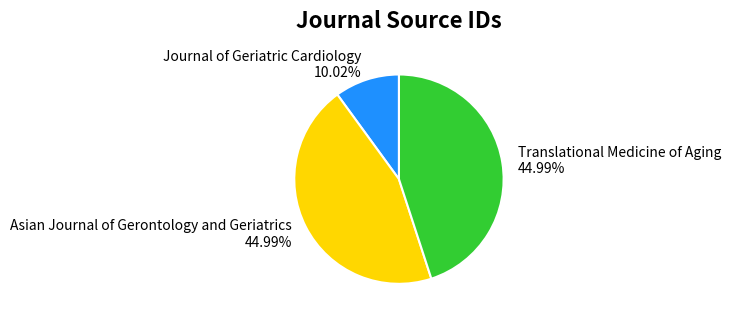

Between Journal of Geriatric Cardiology and Asian Journal of Gerontology and Geriatrics, which is larger?

Asian Journal of Gerontology and Geriatrics